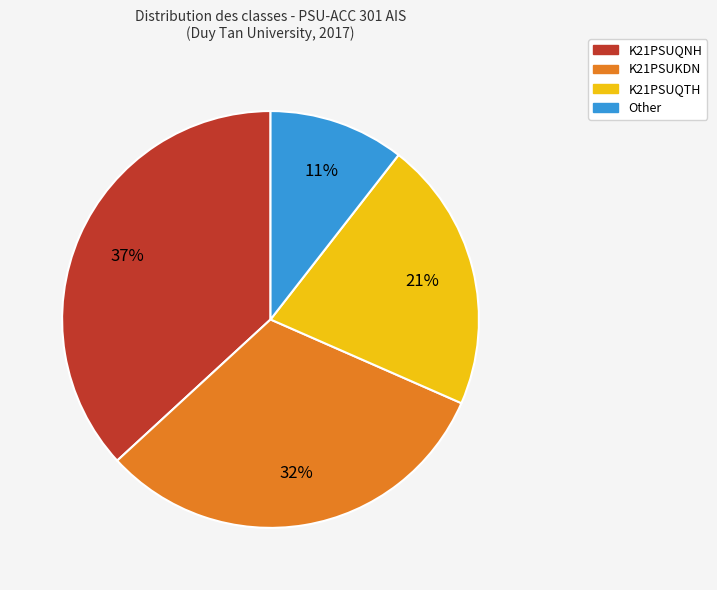

How many segments does this pie chart have?

4